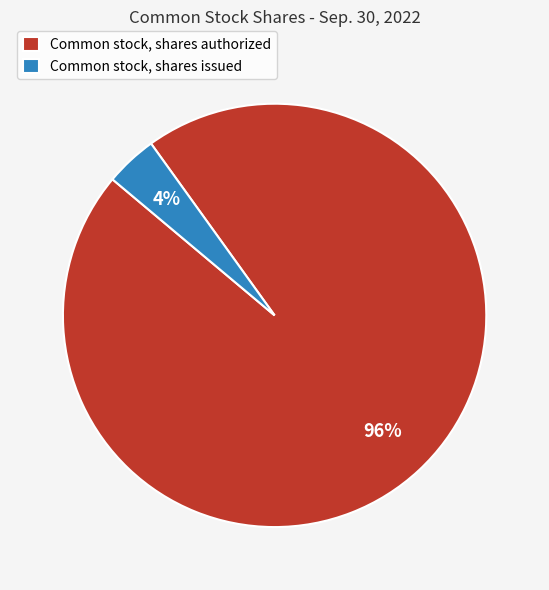

Which slice is the largest?

Common stock, shares authorized